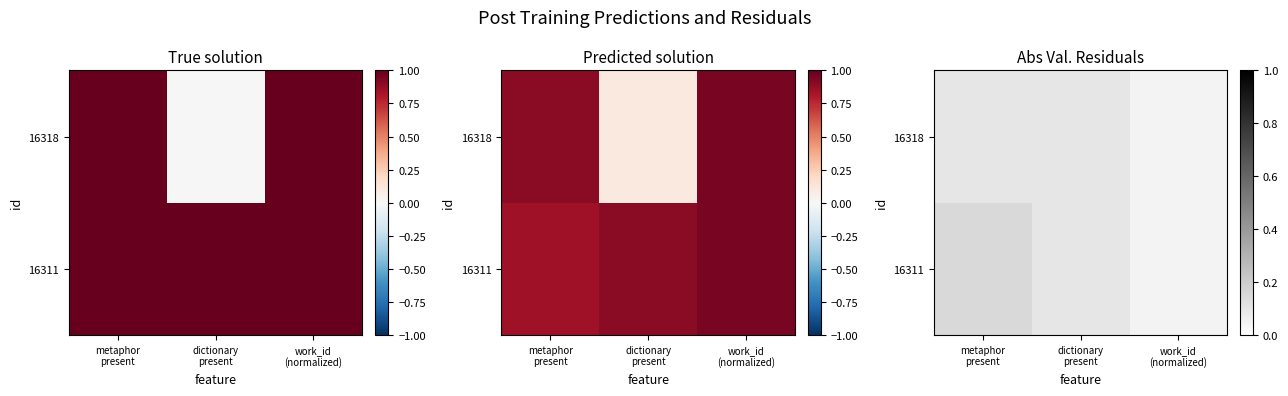

Which series changed the most between metaphor present and dictionary present?

16311